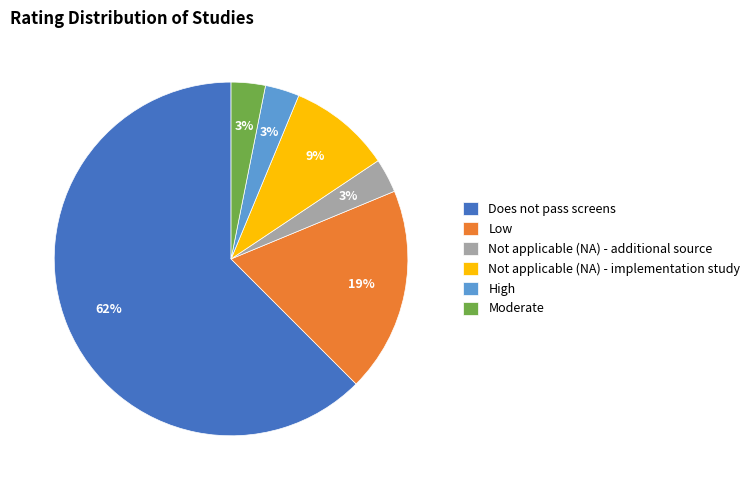

Between Not applicable (NA) - implementation study and Moderate, which is larger?

Not applicable (NA) - implementation study